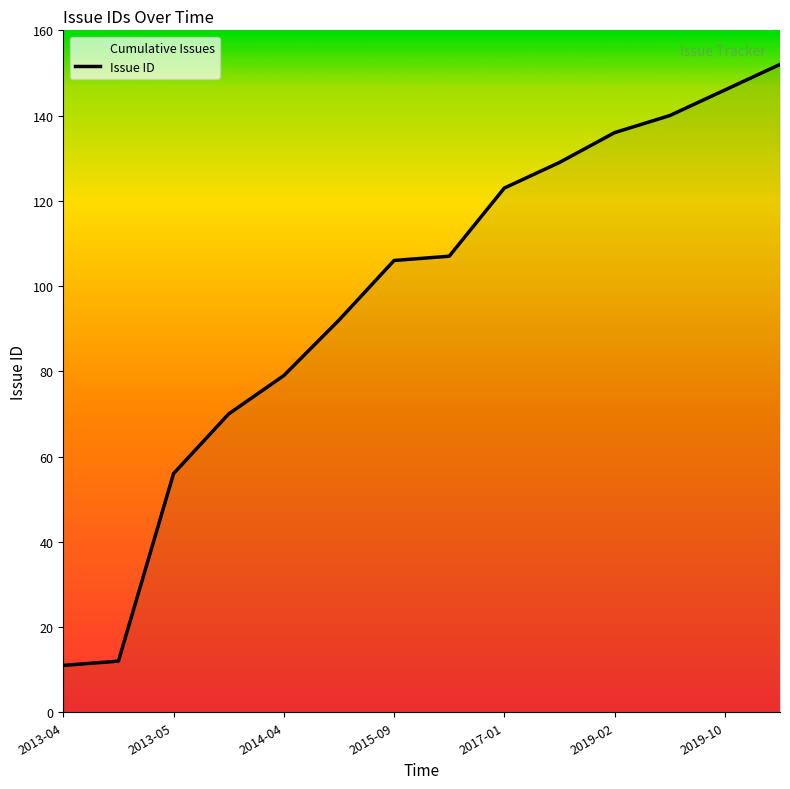

Does the chart have visible grid lines?

No